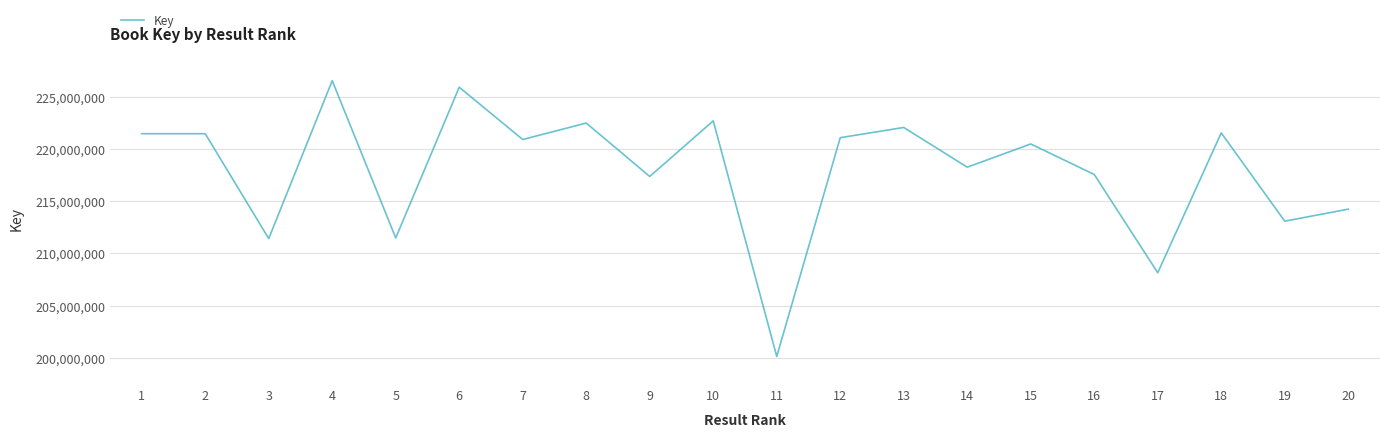

What is the minimum value shown in the chart?

200122734